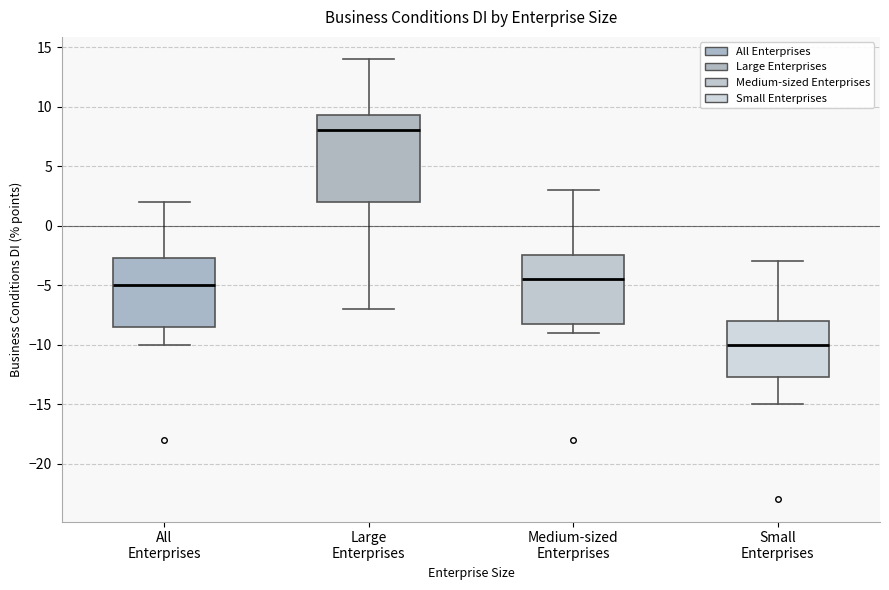

Reading left to right, read every box against the y-axis: the position of its median line, the range the box covers, and the ends of its whiskers. The values are not printed on the chart, so give them approximately, as read against the axis.

All Enterprises: median -5.0, box -8.5 to -2.5, whiskers -10.0 to 2.0
Large Enterprises: median 8.0, box 2.0 to 9.5, whiskers -7.0 to 14.0
Medium-sized Enterprises: median -4.5, box -8.0 to -2.5, whiskers -9.0 to 3.0
Small Enterprises: median -10.0, box -12.5 to -8.0, whiskers -15.0 to -3.0